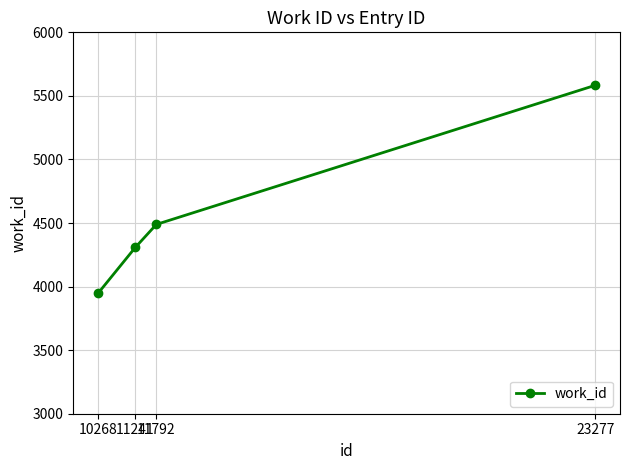

What is the difference between the values at 11792 and 23277?

1094